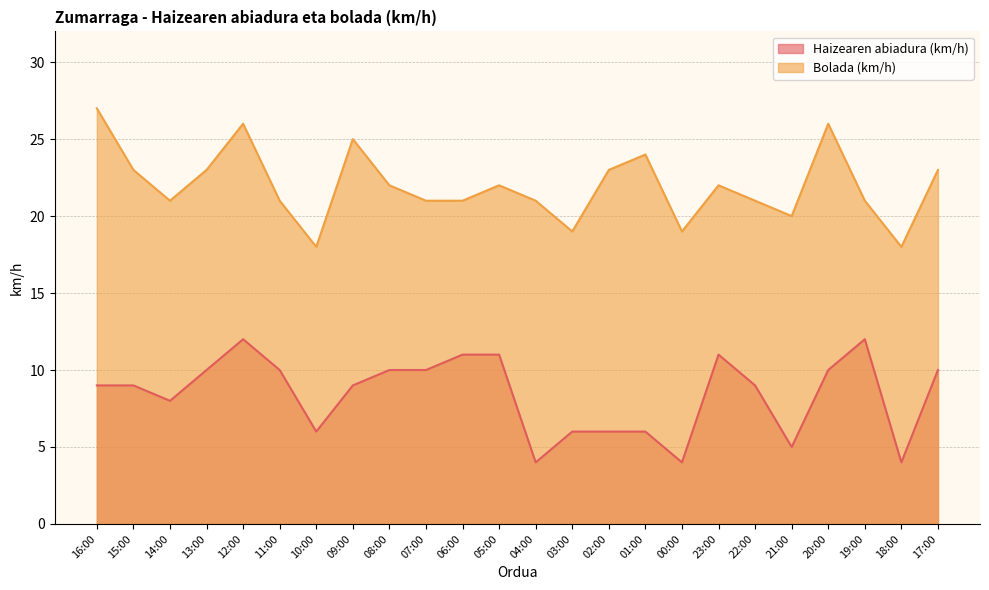

Which series has the widest spread of values?

Bolada (km/h)